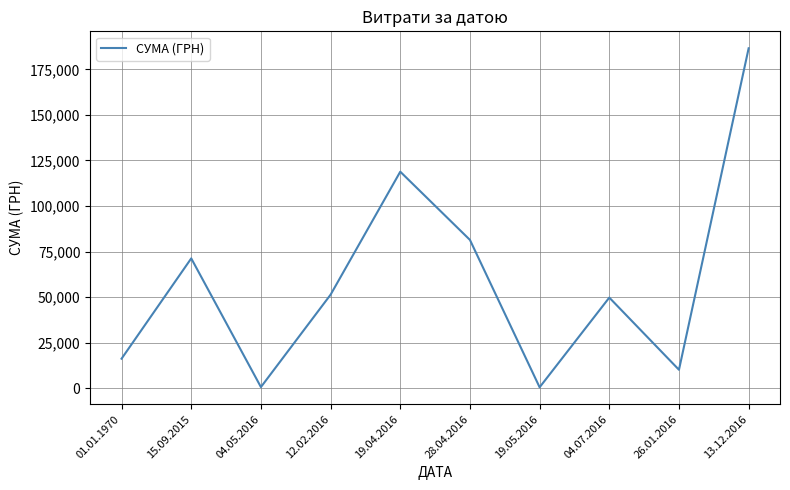

What is the difference between the maximum and minimum values?

186034.7